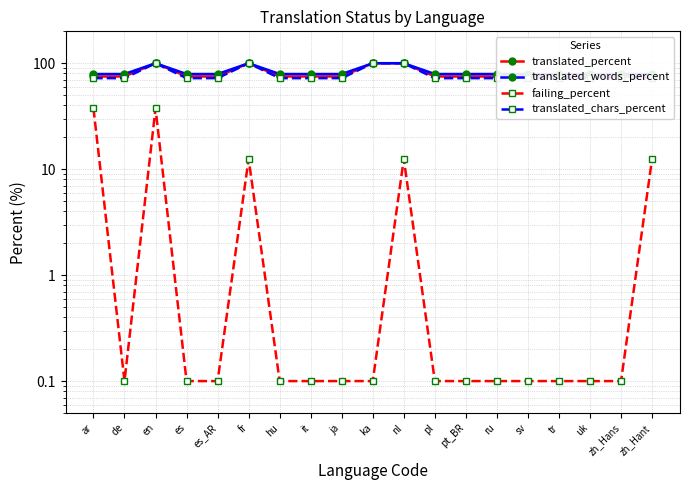

What is the average value of the translated_percent series?

80.3